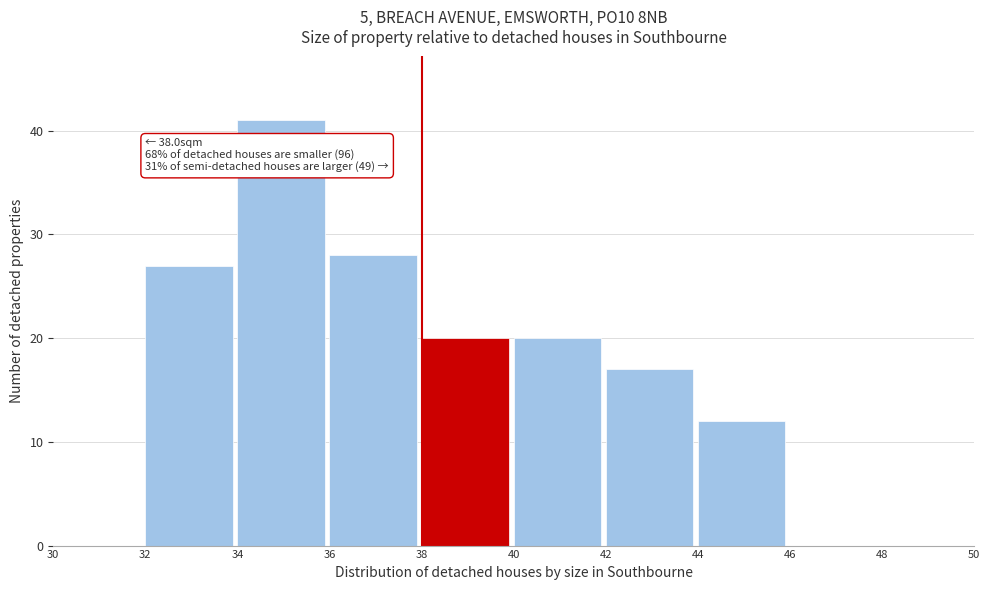

Which range on the x-axis has the tallest bar?

34 to 36